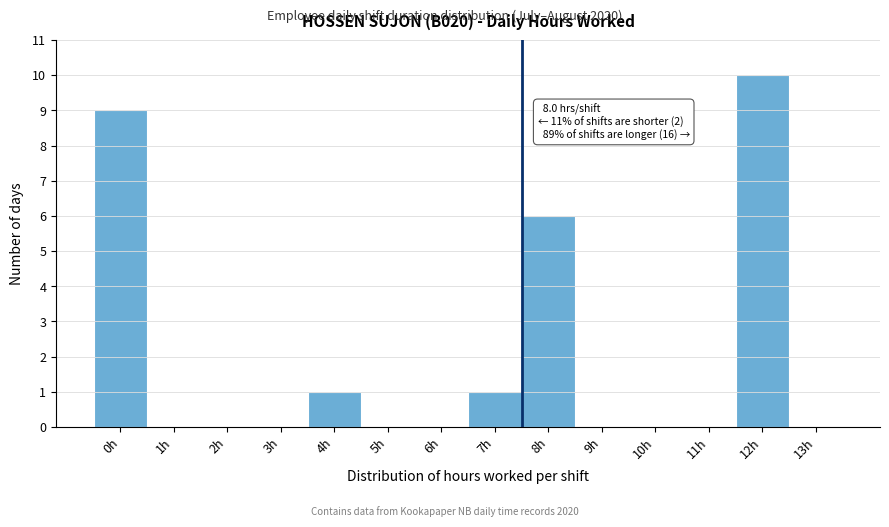

Reading left to right, what are all the values shown in this chart?

0h=9	1h=0	2h=0	3h=0	4h=1	5h=0	6h=0	7h=1	8h=6	9h=0	10h=0	11h=0	12h=10	13h=0